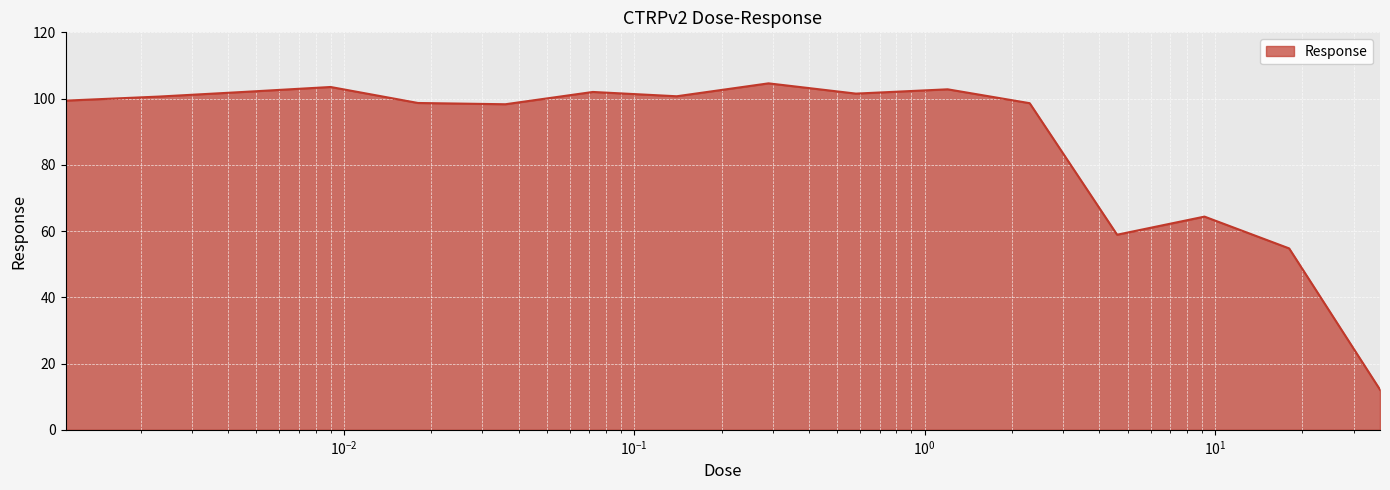

What is the difference between the maximum and minimum values?

92.5